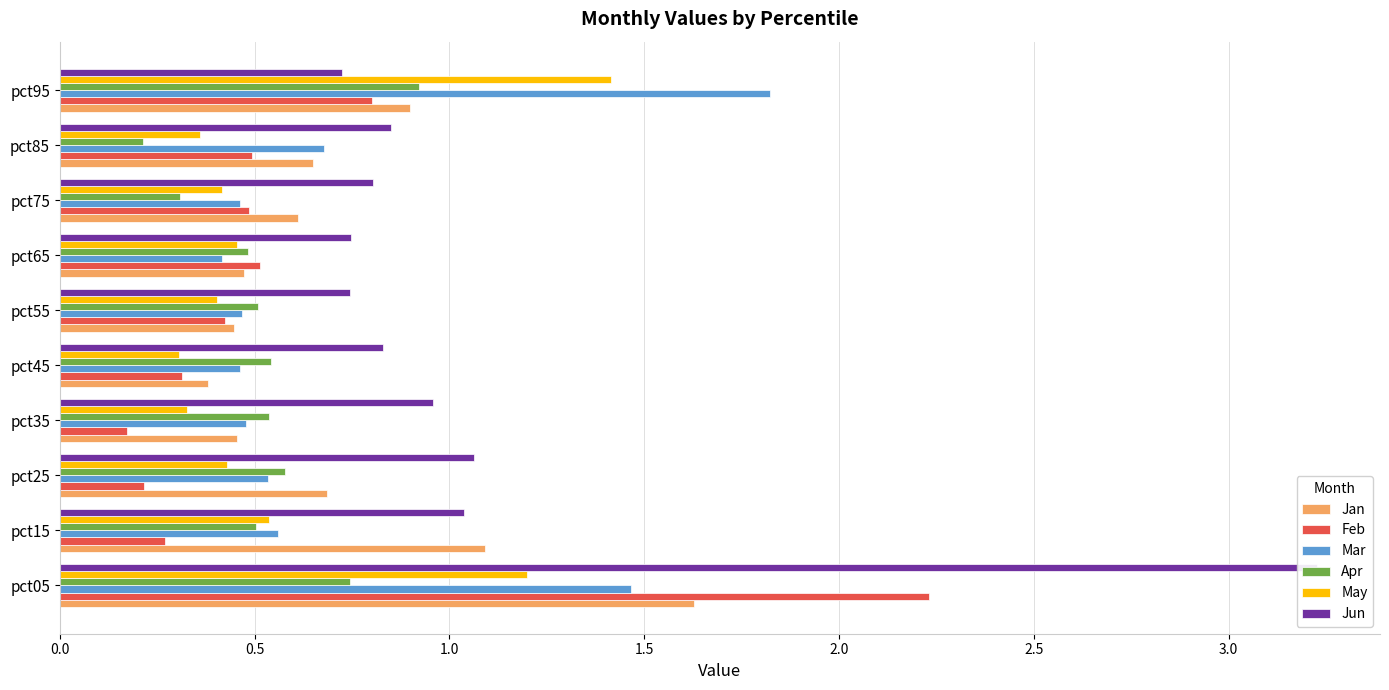

Reading left to right, what are all the values shown in this chart?

Jan: 1.6	1.1	0.7	0.5	0.4	0.4	0.5	0.6	0.7	0.9
Feb: 2.2	0.3	0.2	0.2	0.3	0.4	0.5	0.5	0.5	0.8
Mar: 1.5	0.6	0.5	0.5	0.5	0.5	0.4	0.5	0.7	1.8
Apr: 0.7	0.5	0.6	0.5	0.5	0.5	0.5	0.3	0.2	0.9
May: 1.2	0.5	0.4	0.3	0.3	0.4	0.5	0.4	0.4	1.4
Jun: 3.2	1.0	1.1	1.0	0.8	0.7	0.7	0.8	0.9	0.7